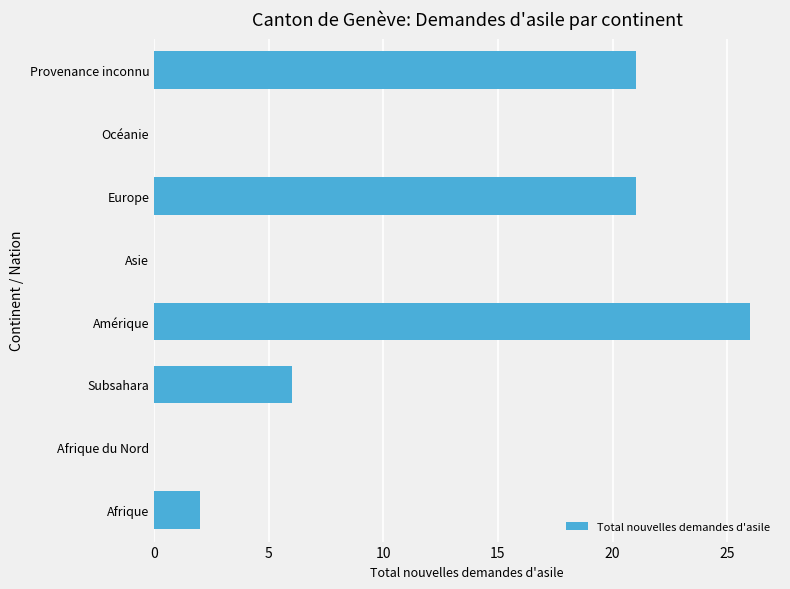

Reading bottom to top, extract all data points from this chart.

Afrique=2	Afrique du Nord=0	Subsahara=6	Amérique=26	Asie=0	Europe=21	Océanie=0	Provenance inconnu=21